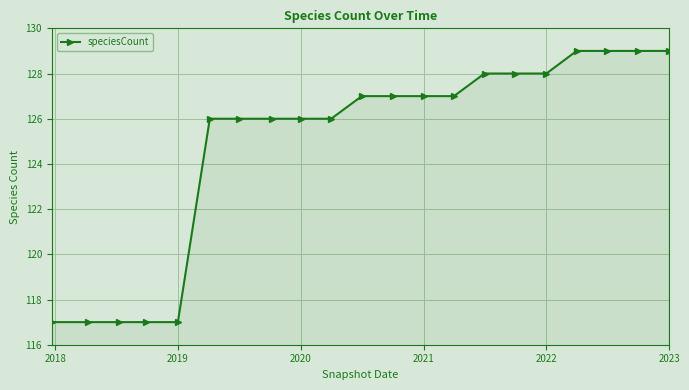

What is the difference between the maximum and minimum values?

12